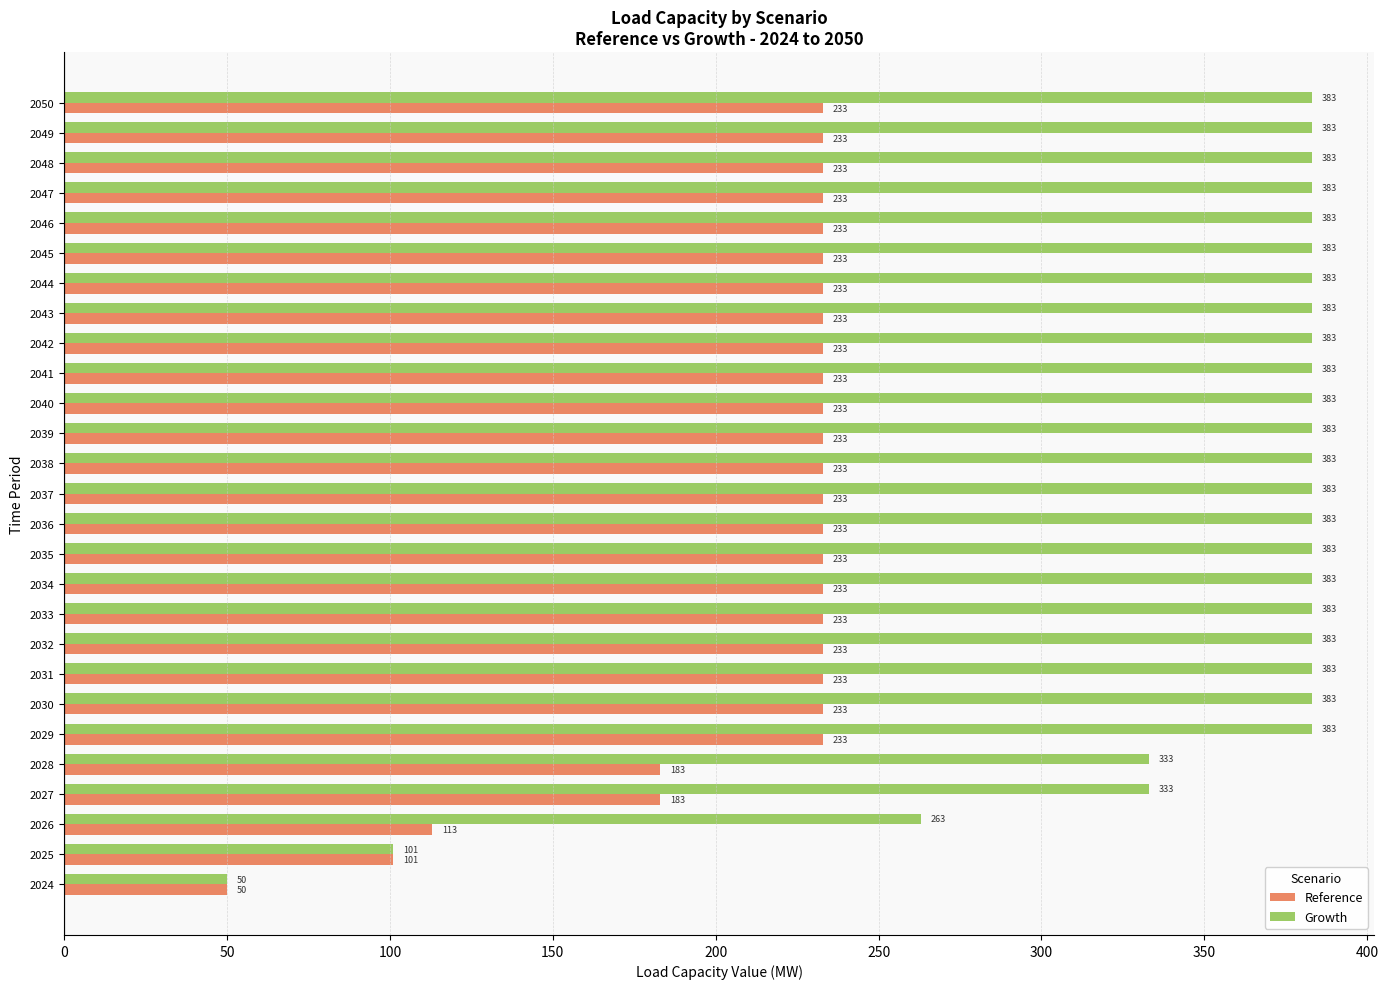

What is the spread (max minus min) of values at 2027?

150